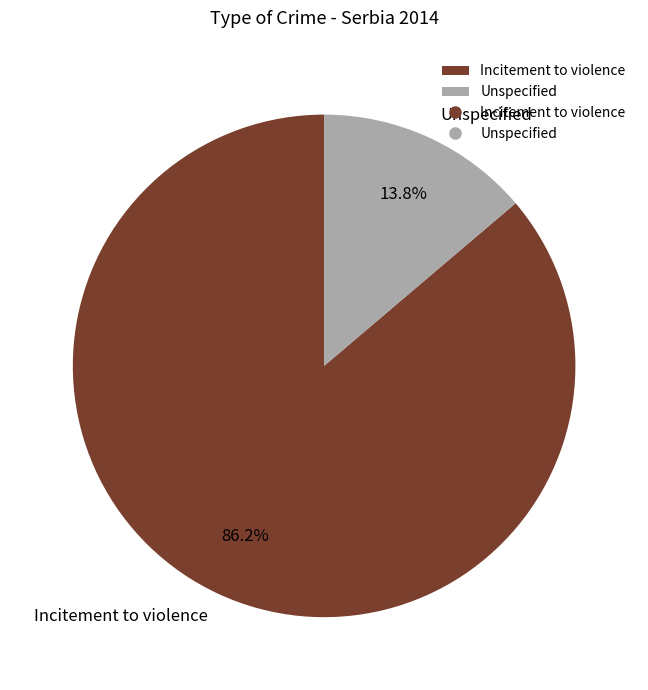

Which has a higher value, Incitement to violence or Unspecified?

Incitement to violence